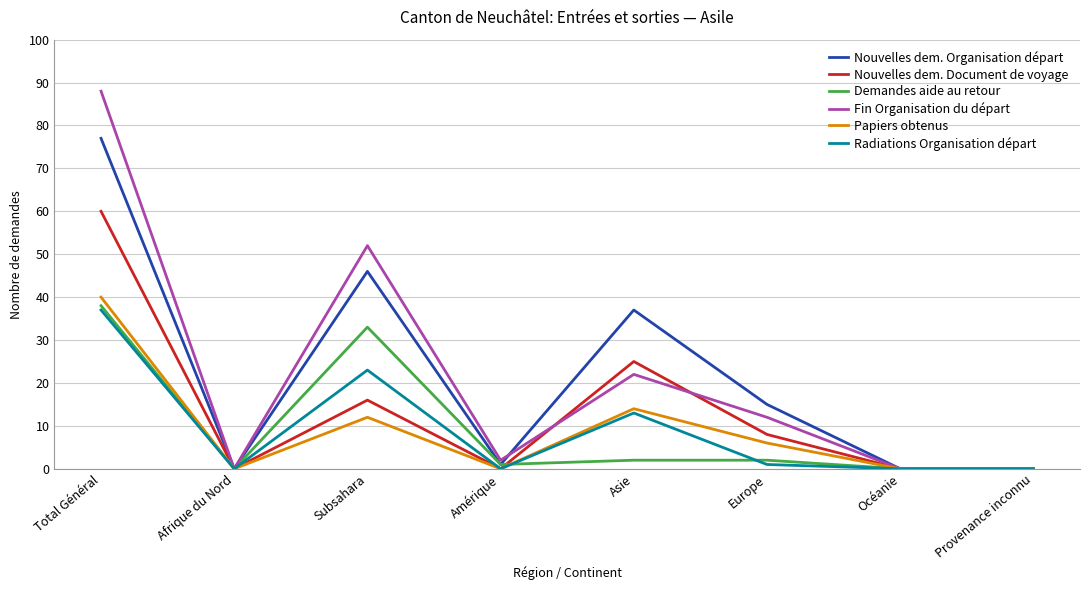

The value of Fin Organisation du départ at Europe is 12. True or false?

True